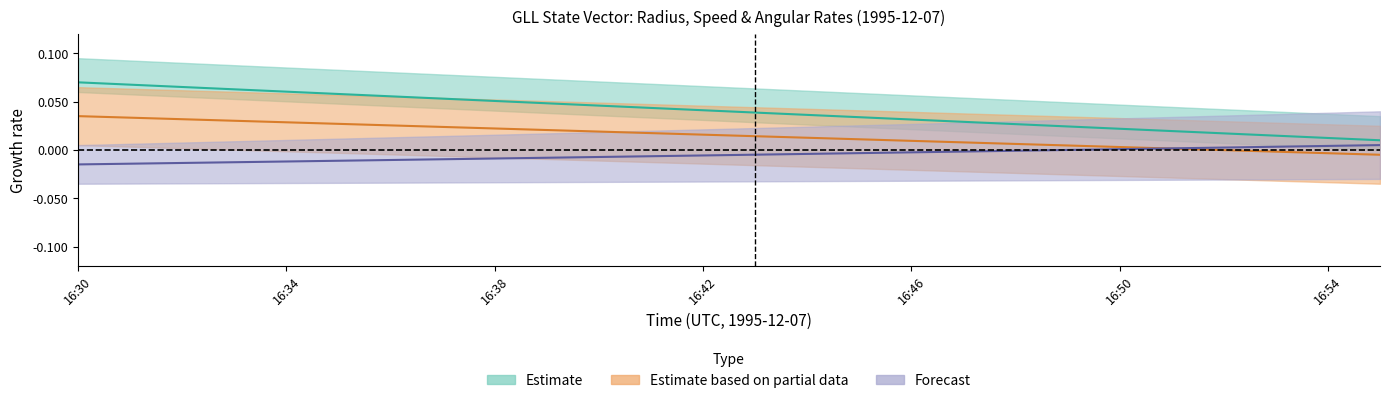

Reading left to right, list all the values displayed in this chart.

Radius (km): 16:30=0.1	16:31=0.1	16:32=0.1	16:33=0.1	16:34=0.1	16:35=0.1	16:36=0.1	16:37=0.1	16:38=0.1	16:39=0.0	16:40=0.0	16:41=0.0	16:42=0.0	16:43=0.0	16:44=0.0	16:45=0.0	16:46=0.0	16:47=0.0	16:48=0.0	16:49=0.0	16:50=0.0	16:51=0.0	16:52=0.0	16:53=0.0	16:54=0.0	16:55=0.0
Speed (km/s): 16:30=0.0	16:31=0.0	16:32=0.0	16:33=0.0	16:34=0.0	16:35=0.0	16:36=0.0	16:37=0.0	16:38=0.0	16:39=0.0	16:40=0.0	16:41=0.0	16:42=0.0	16:43=0.0	16:44=0.0	16:45=0.0	16:46=0.0	16:47=0.0	16:48=0.0	16:49=0.0	16:50=0.0	16:51=0.0	16:52=-0.0	16:53=-0.0	16:54=-0.0	16:55=-0.0
d Longitude/dt (deg/s): 16:30=-0.0	16:31=-0.0	16:32=-0.0	16:33=-0.0	16:34=-0.0	16:35=-0.0	16:36=-0.0	16:37=-0.0	16:38=-0.0	16:39=-0.0	16:40=-0.0	16:41=-0.0	16:42=-0.0	16:43=-0.0	16:44=-0.0	16:45=-0.0	16:46=-0.0	16:47=-0.0	16:48=-0.0	16:49=-0.0	16:50=0.0	16:51=0.0	16:52=0.0	16:53=0.0	16:54=0.0	16:55=0.0